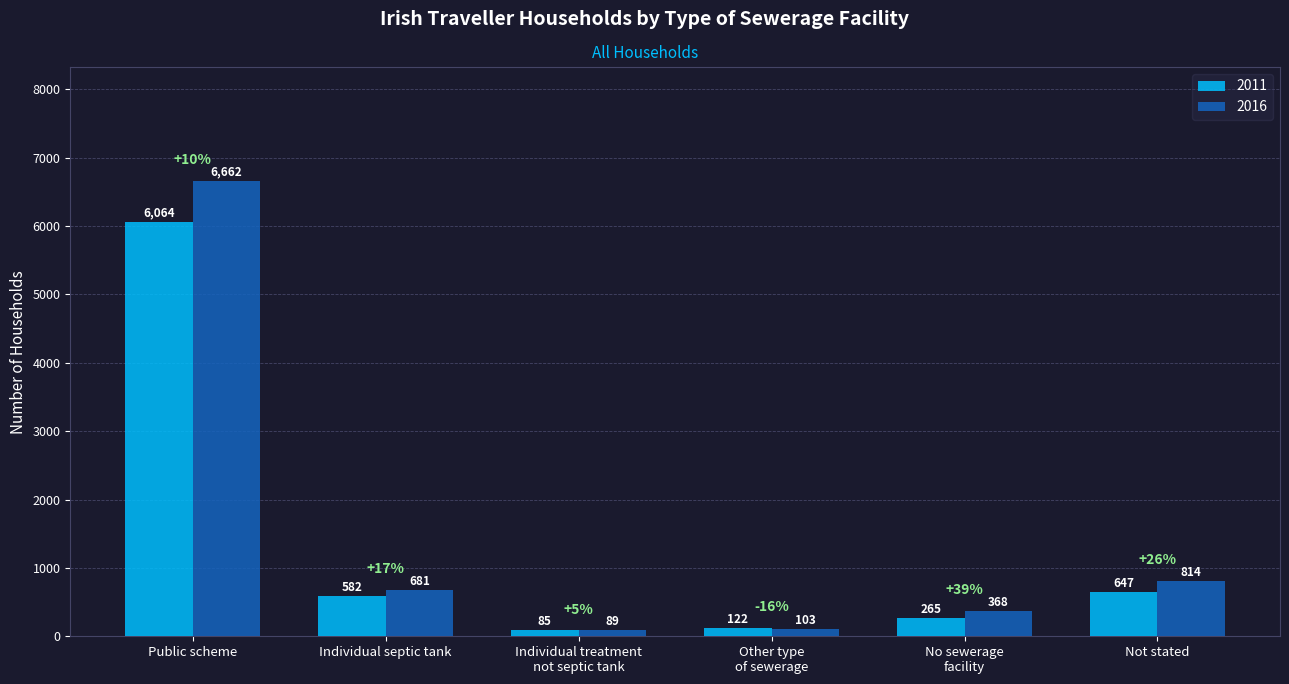

What position from the left is Individual septic tank?

2